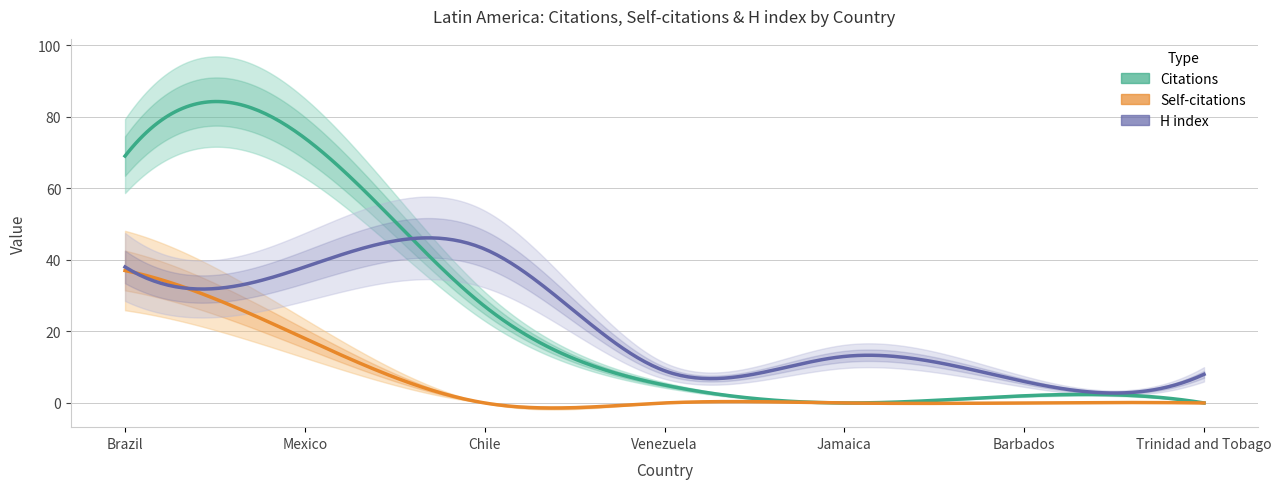

Reading left to right, transcribe all the data shown in this chart.

Citations: Brazil=69	Mexico=74	Chile=27	Venezuela=5	Jamaica=0	Barbados=2	Trinidad and Tobago=0
Self-citations: Brazil=37	Mexico=18	Chile=0	Venezuela=0	Jamaica=0	Barbados=0	Trinidad and Tobago=0
H index: Brazil=38	Mexico=38	Chile=43	Venezuela=9	Jamaica=13	Barbados=6	Trinidad and Tobago=8